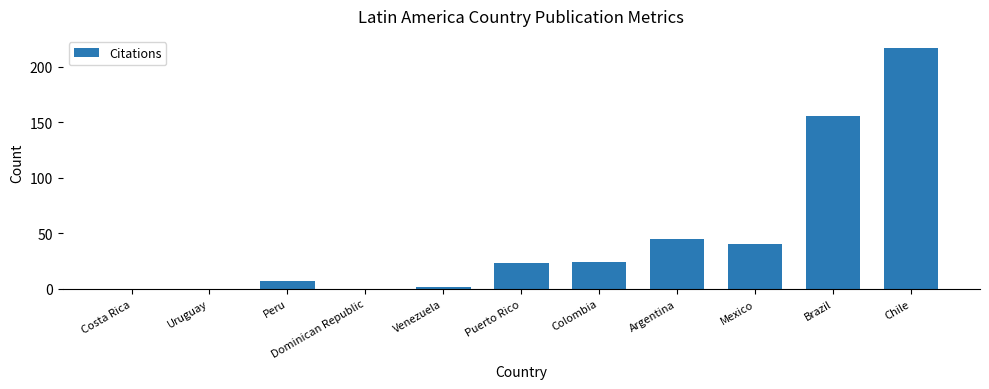

What is the sum of the values at Mexico and Chile?

257